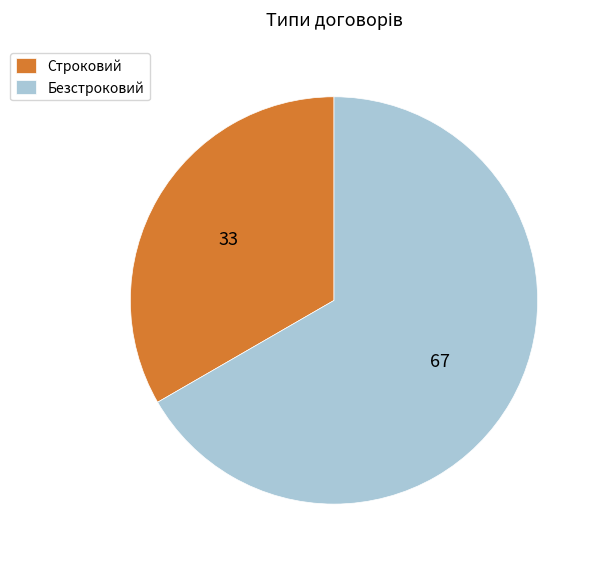

Which category accounts for the majority?

Безстроковий